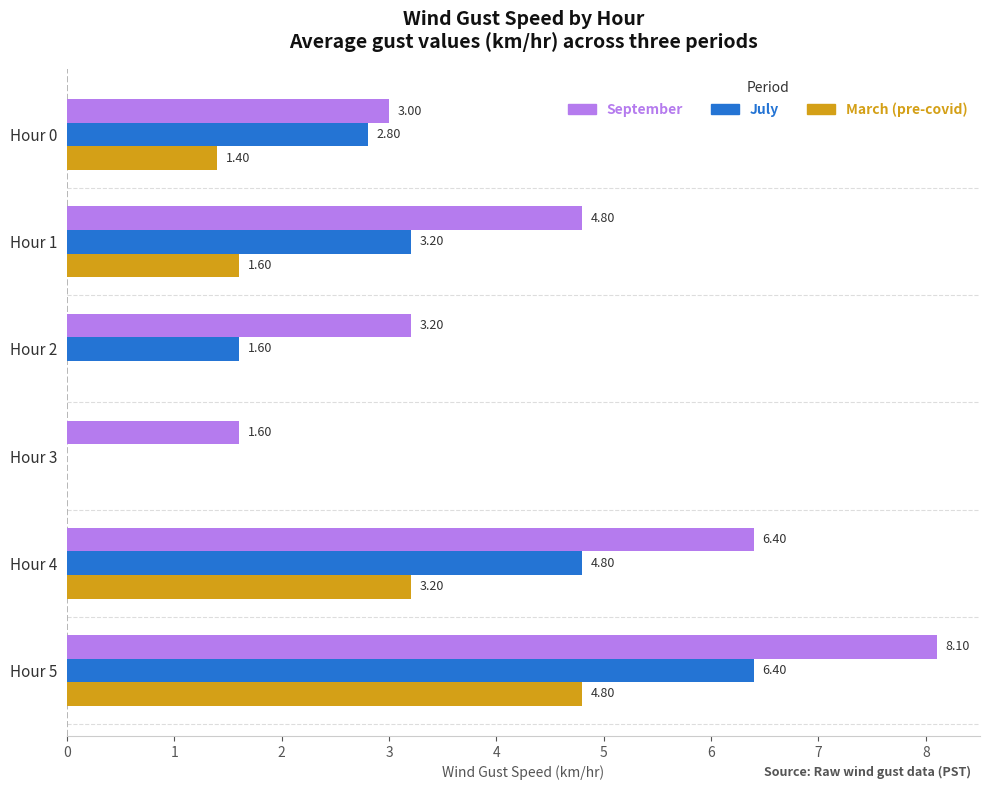

What are all the series names shown in the legend?

September, July, March (pre-covid)